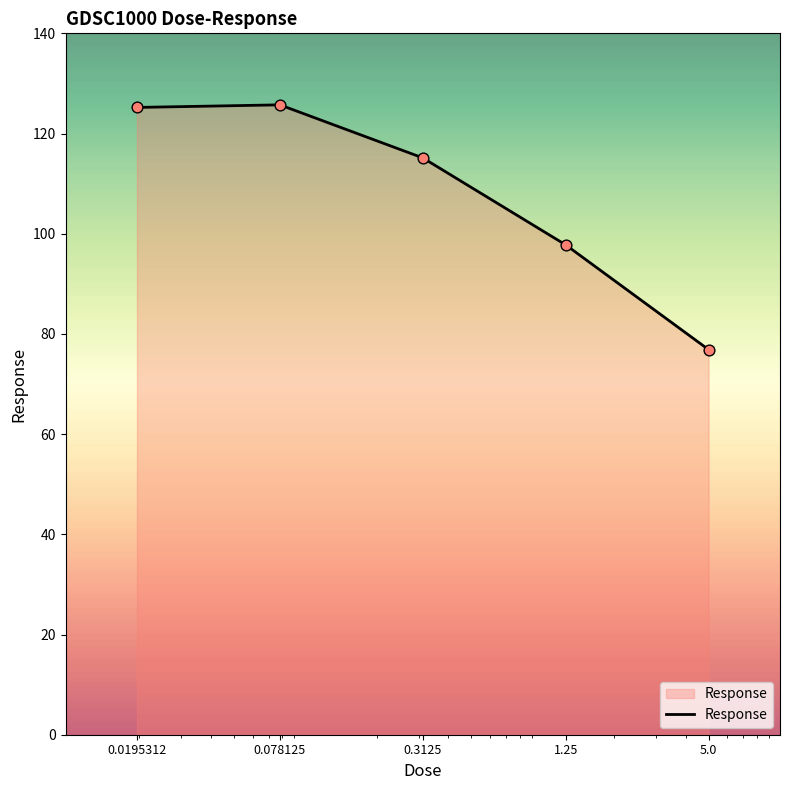

What is the sum of all values?

540.7